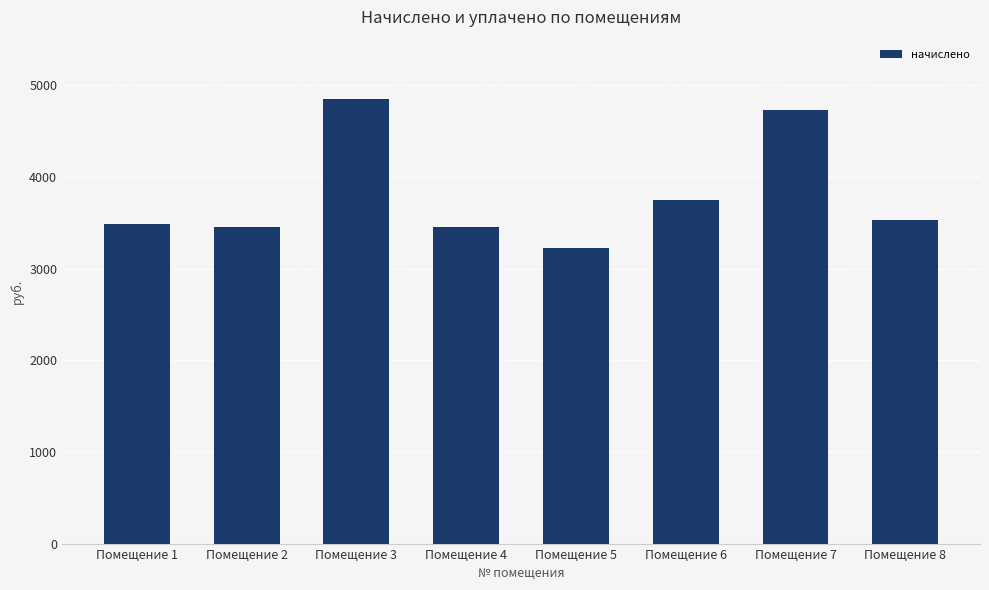

At which label is the value closest to 4040?

Помещение 6